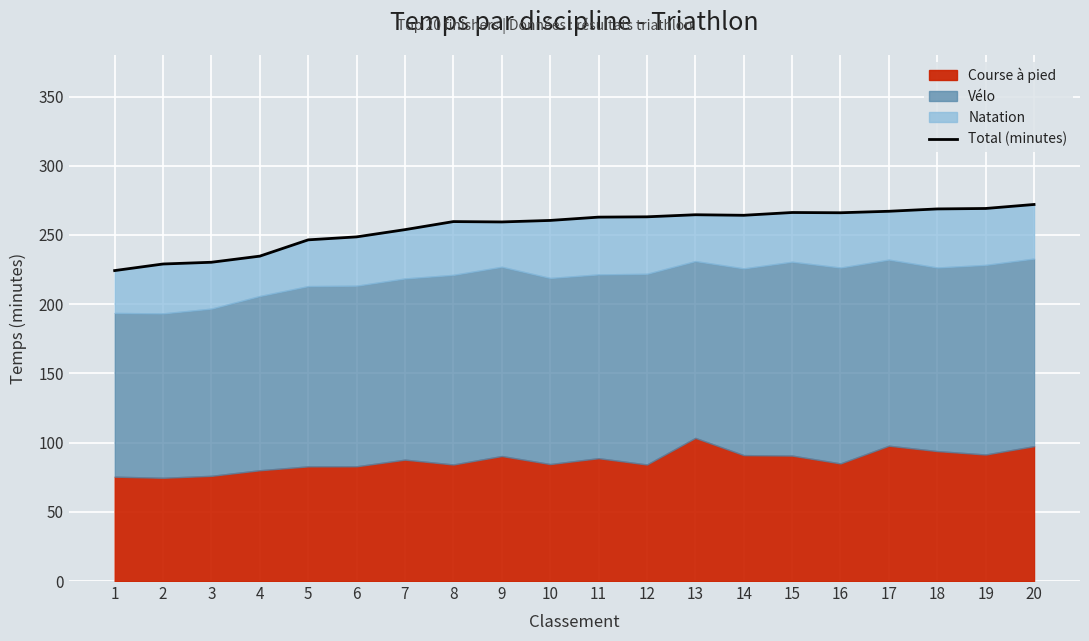

What is the average value?

255.5